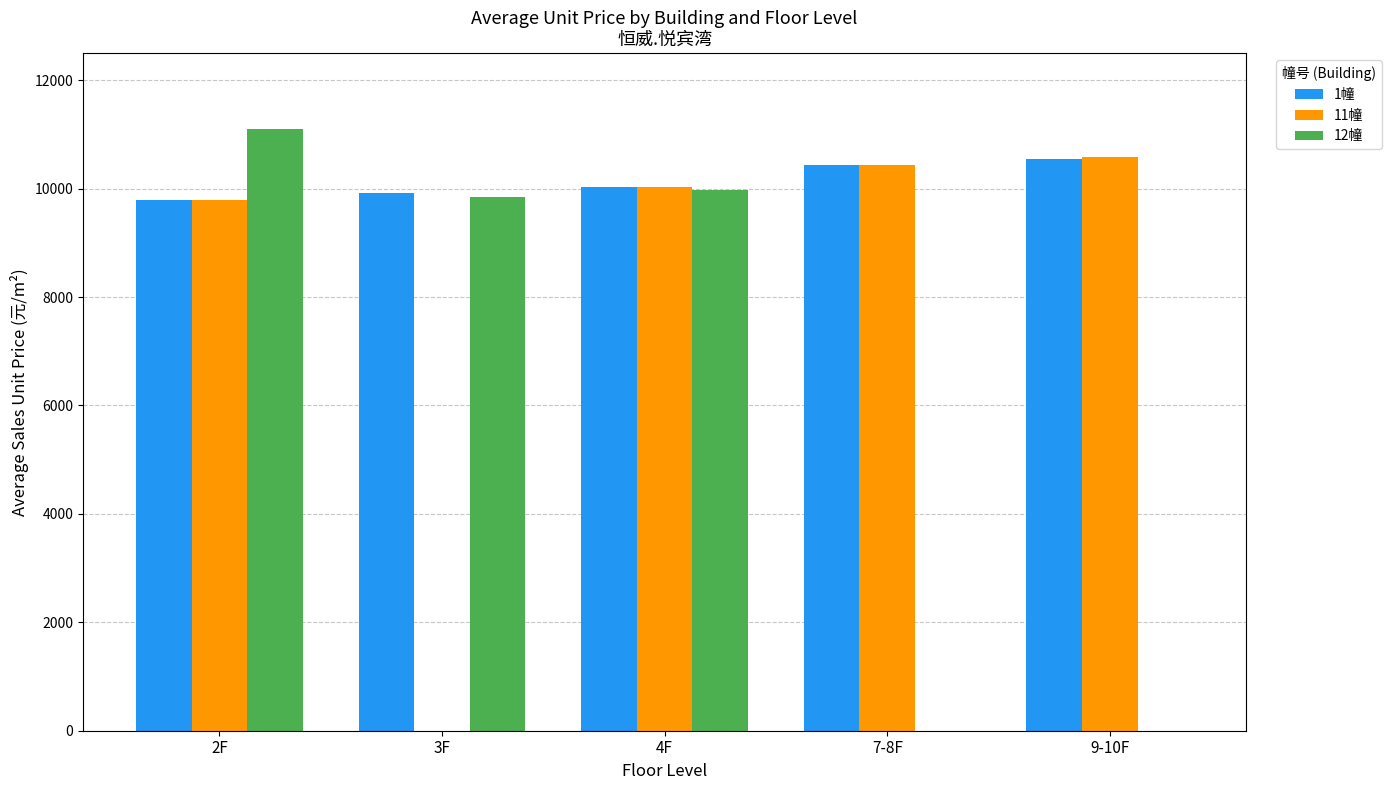

What is the greatest value displayed?

11102.2